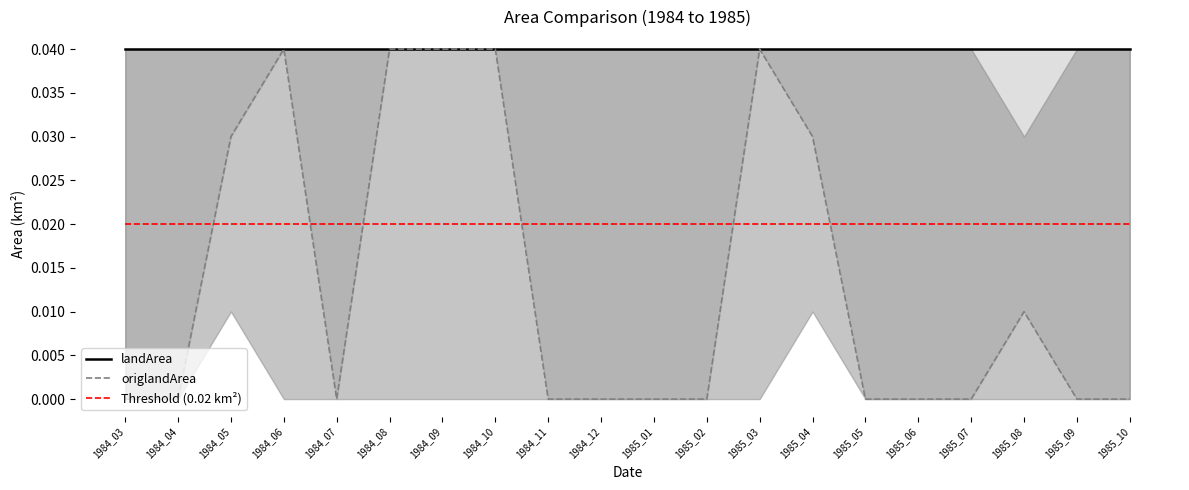

Which category has the lowest value in the origlandArea series?

1984_03